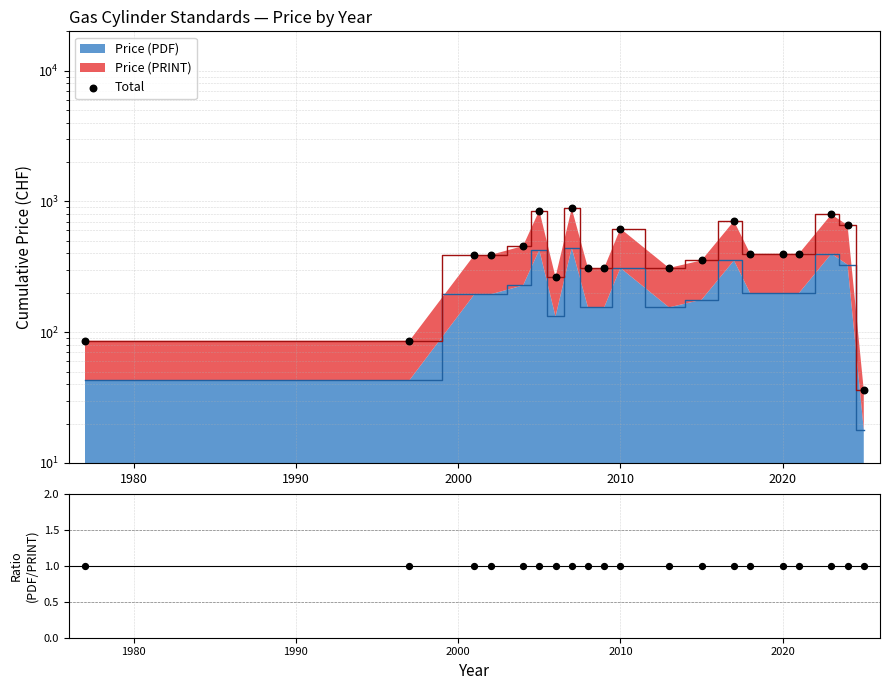

Which series reaches the maximum Y coordinate?

Total